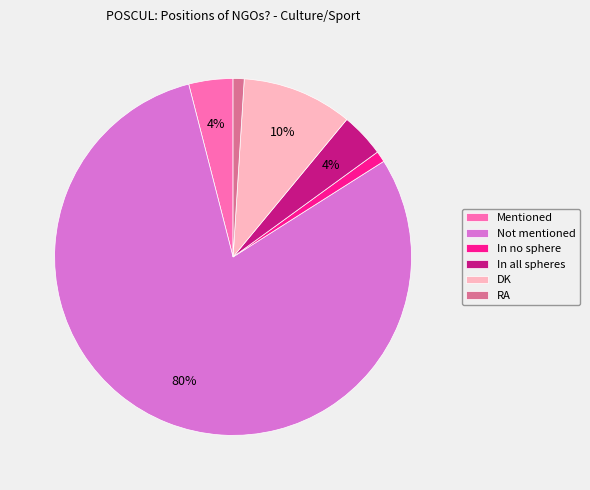

Which slice is the largest?

Not mentioned